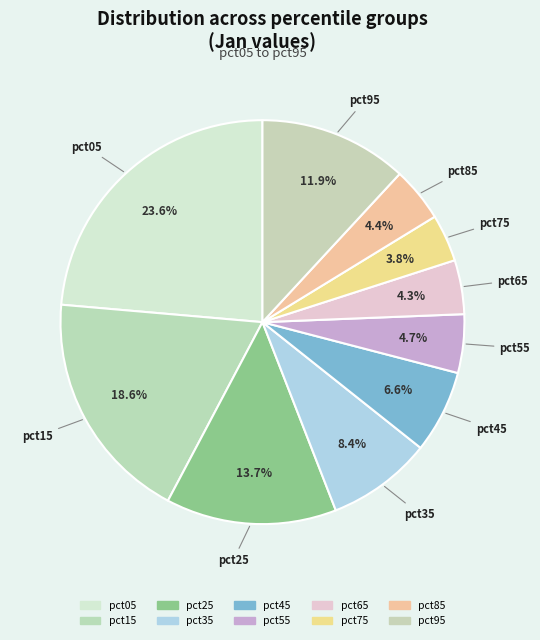

Which has a higher value, pct95 or pct65?

pct95